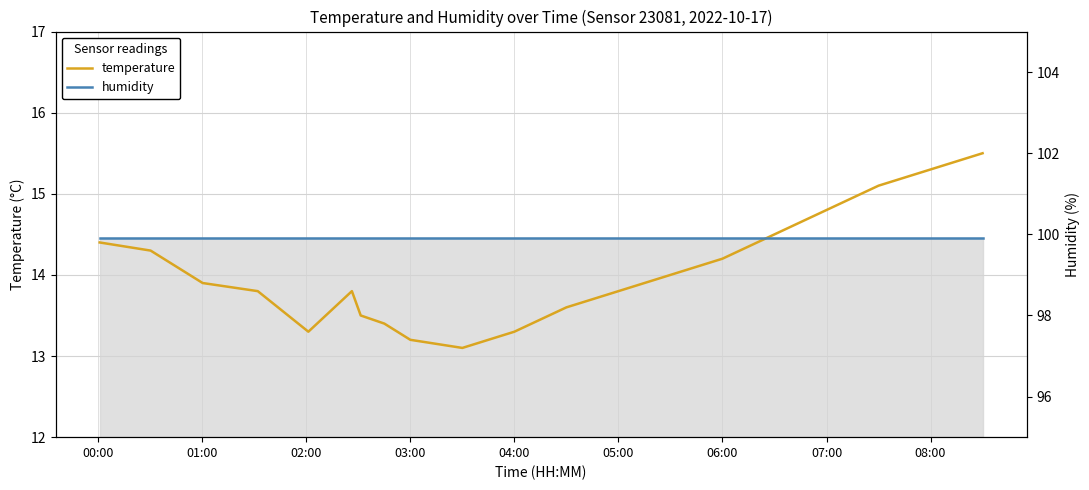

The temperature series shows 13.3 at 04:00. True or false?

True